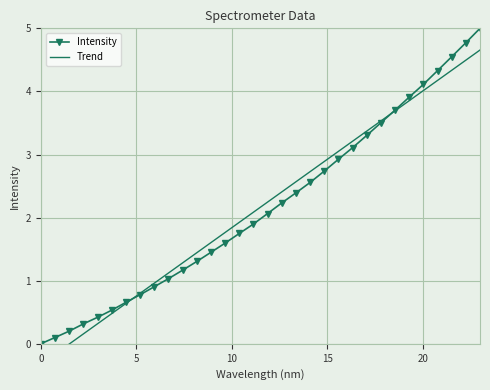

What is the value of the Intensity point at the 24th from the left?

3.3